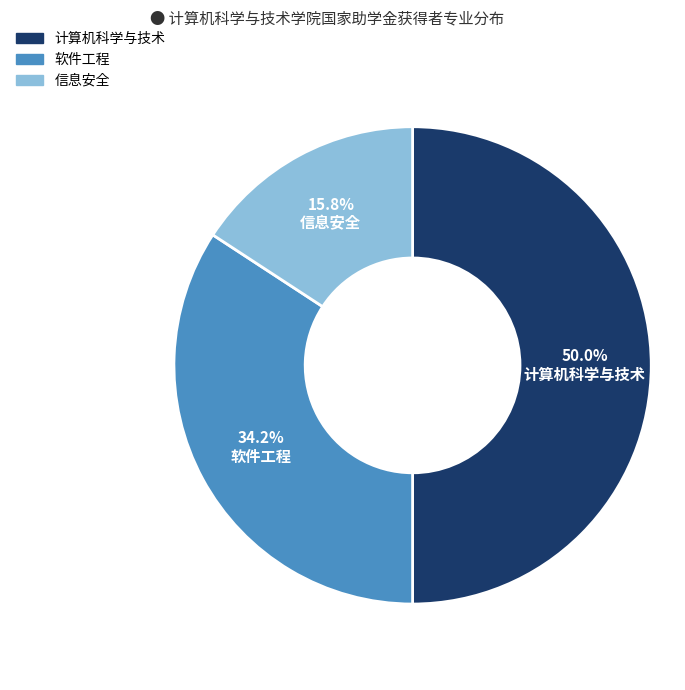

To the nearest percent, what is the average slice percentage?

33%